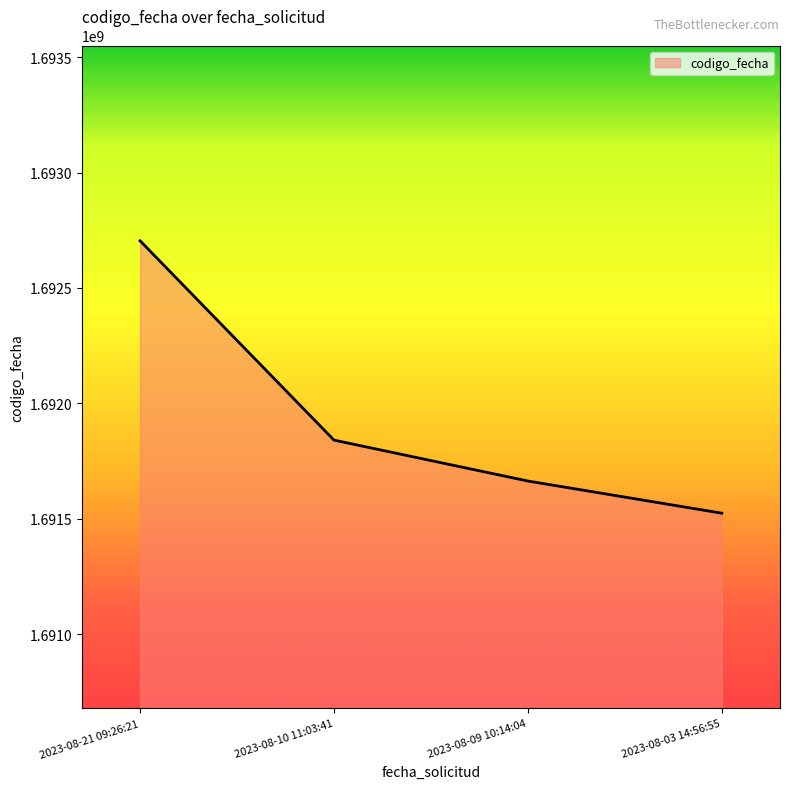

True or false: the data has more than 2 interior local peaks.

False